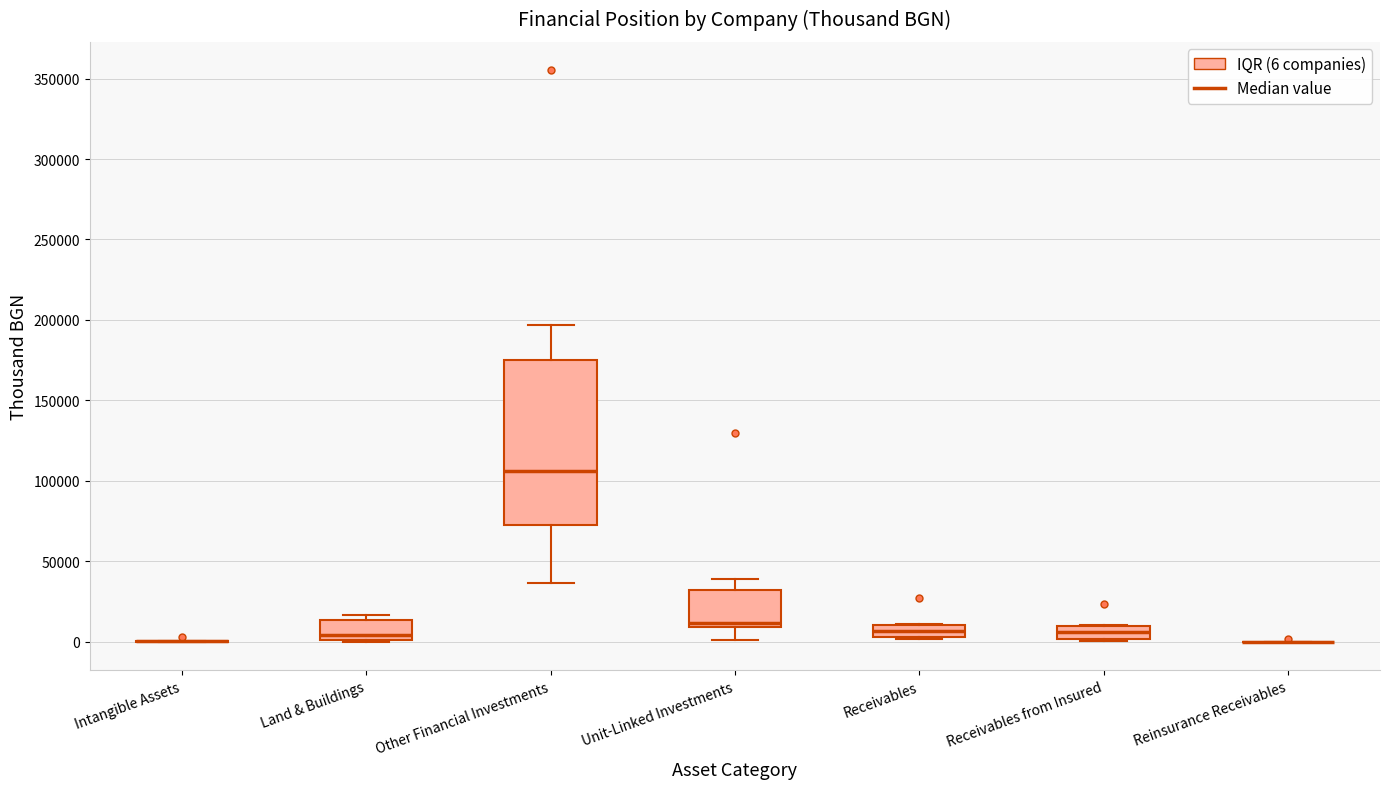

Reading left to right, read every box against the y-axis: the position of its median line, the range the box covers, and the ends of its whiskers. The values are not printed on the chart, so give them approximately, as read against the axis.

Intangible Assets: box collapsed to a line at 0, whiskers 0 to 0
Land & Buildings: median 5000, box 0 to 15000, whiskers 0 to 15000 (just above the box's upper edge)
Other Financial Investments: median 105000, box 75000 to 175000, whiskers 35000 to 195000
Unit-Linked Investments: median 10000 (just above the box's lower edge), box 10000 to 30000, whiskers 0 to 40000
Receivables: median 5000 (inside the box), box 5000 to 10000, whiskers 0 to 10000
Receivables from Insured: median 5000, box 0 to 10000, whiskers 0 to 10000
Reinsurance Receivables: box collapsed to a line at 0, whiskers 0 to 0